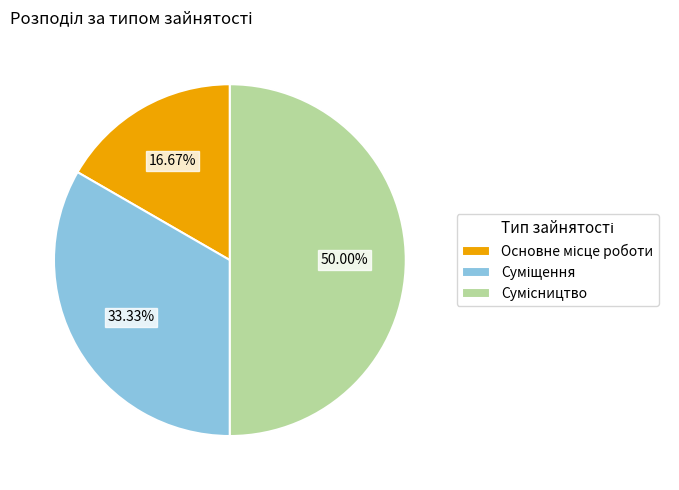

Count the number of slices in the pie.

3